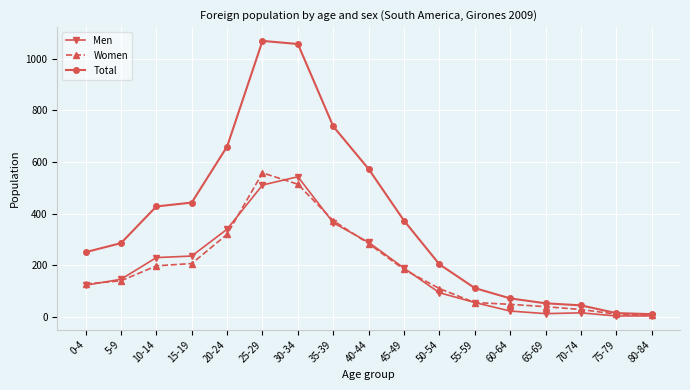

Which series has the largest range (max minus min)?

Total